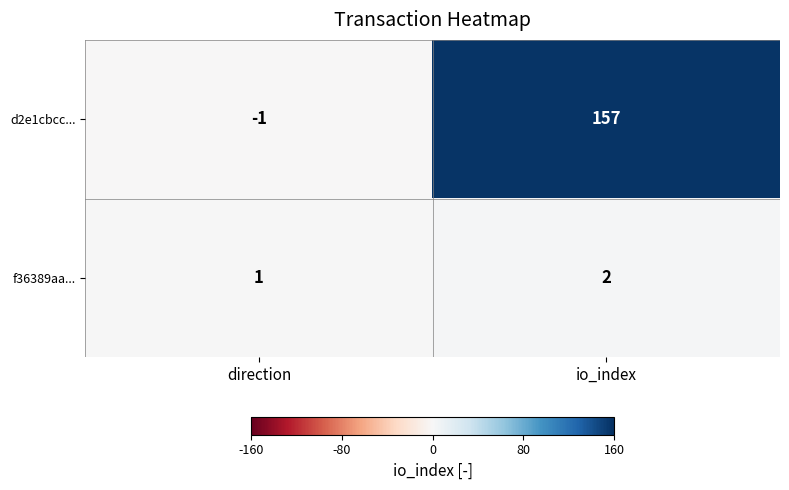

How many categories are shown in the chart?

2